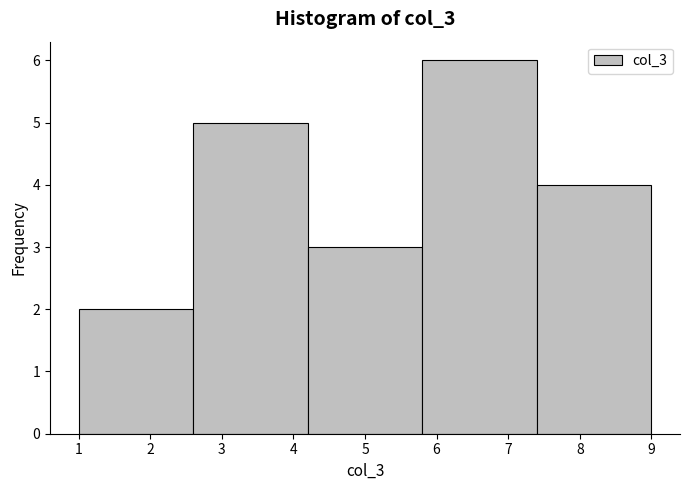

Reading left to right, list every bar in this chart as the range it spans on the x-axis followed by its height. The values are not printed on the chart, so give them approximately, as read against the axis.

1.0 to 2.6: 2
2.6 to 4.2: 5
4.2 to 5.8: 3
5.8 to 7.4: 6
7.4 to 9.0: 4